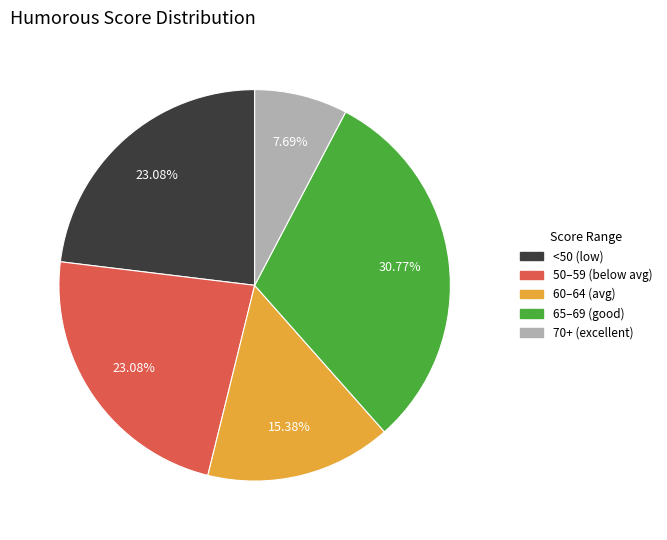

Which category has the biggest portion of the pie?

65–69 (good)